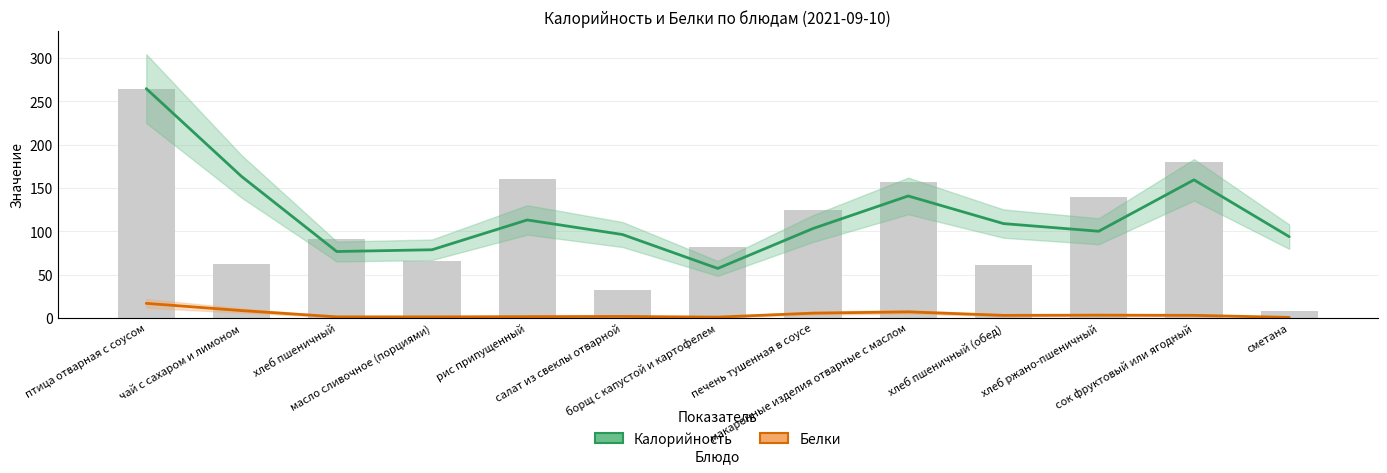

The value of Белки at хлеб пшеничный (обед) is 2.9. True or false?

True